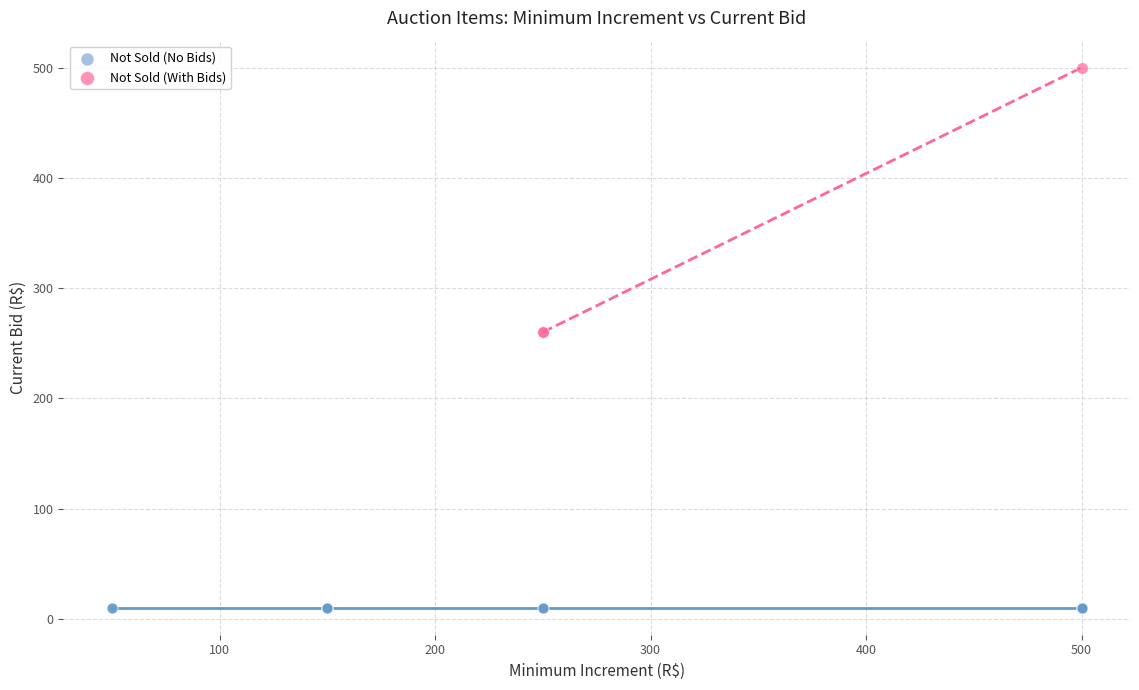

Which series contains the lowest Y value?

Not Sold (No Bids)